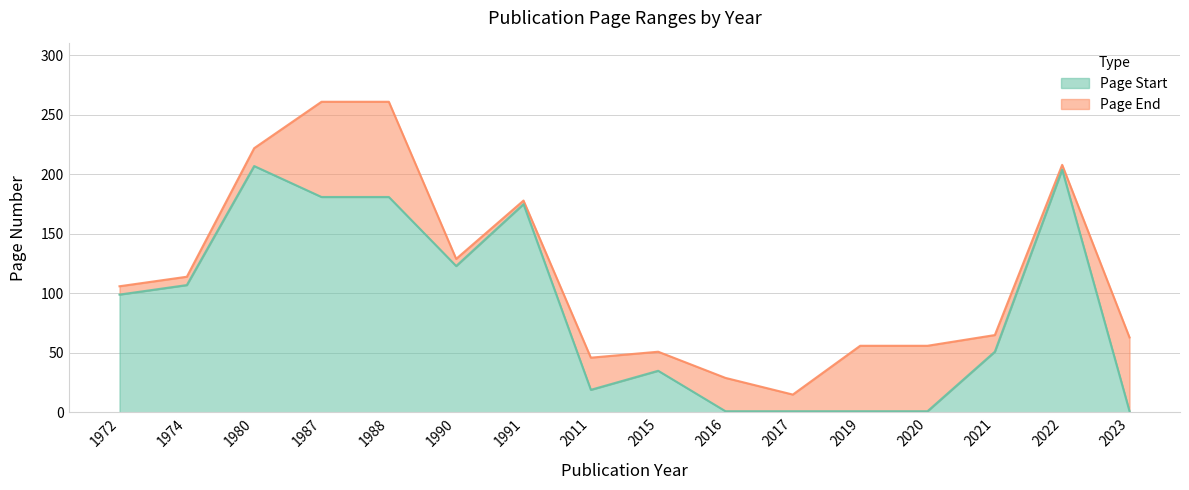

Reading left to right, list all the values displayed in this chart.

Page Start: 99	107	207	181	181	123	175	19	35	1	1	1	1	51	204	1
Page End: 106	114	222	261	261	129	178	46	51	29	15	56	56	65	208	63